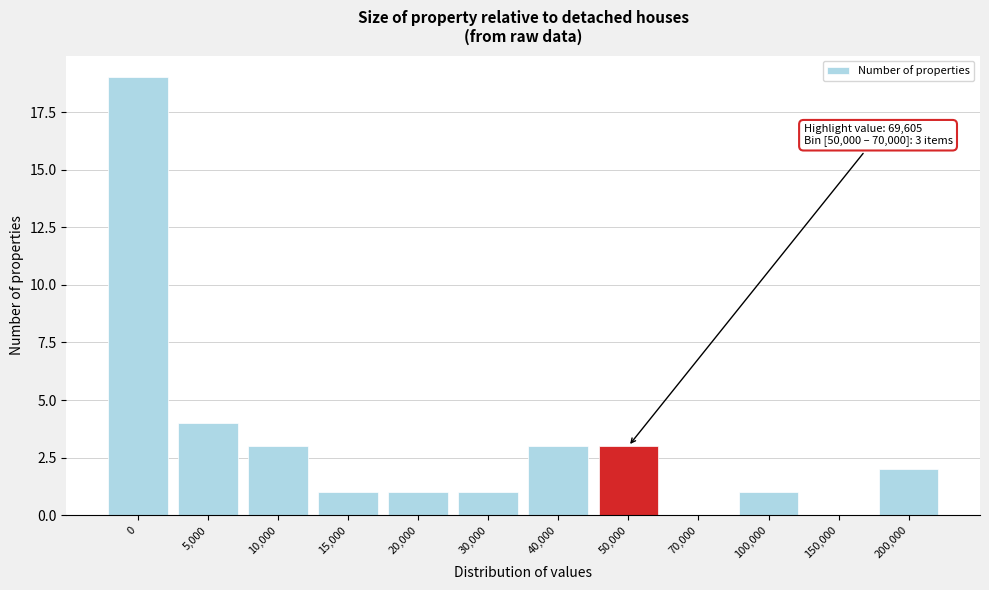

Reading left to right, transcribe all the data shown in this chart.

0=19	5,000=4	10,000=3	15,000=1	20,000=1	30,000=1	40,000=3	50,000=3	70,000=0	100,000=1	150,000=0	200,000=2